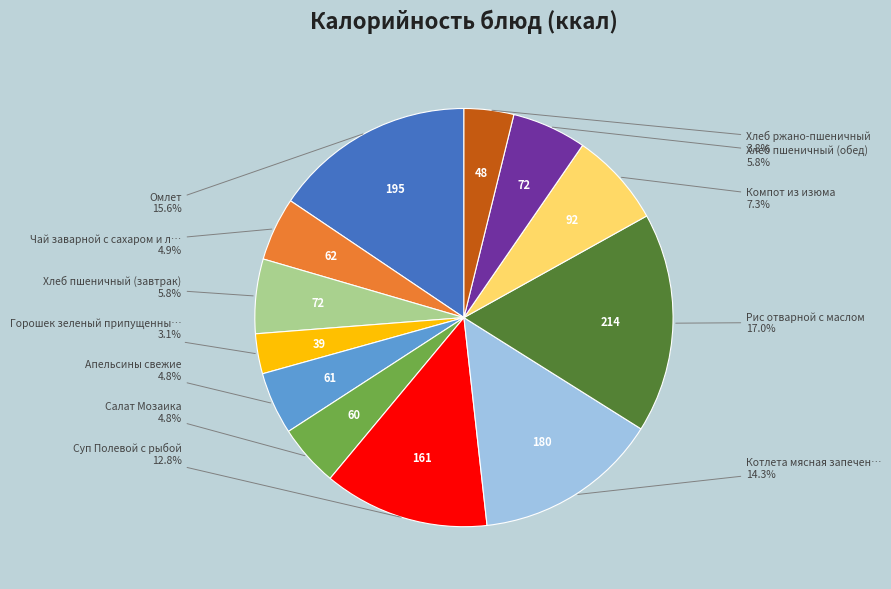

To the nearest percent, what is the difference between the largest and smallest slice percentages?

14%